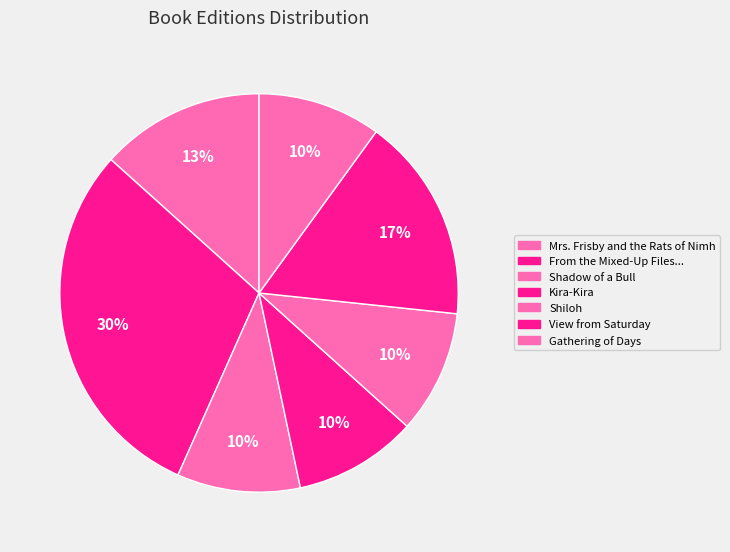

What is the smallest slice in the pie chart?

Shadow of a Bull